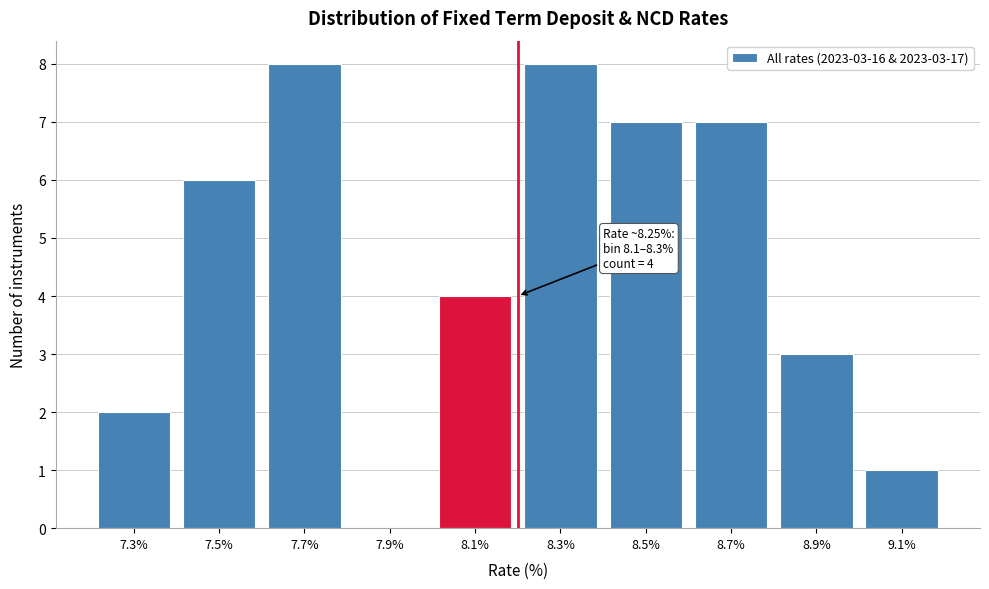

Reading left to right, list all the values displayed in this chart.

7.3%=2	7.5%=6	7.7%=8	7.9%=0	8.1%=4	8.3%=8	8.5%=7	8.7%=7	8.9%=3	9.1%=1